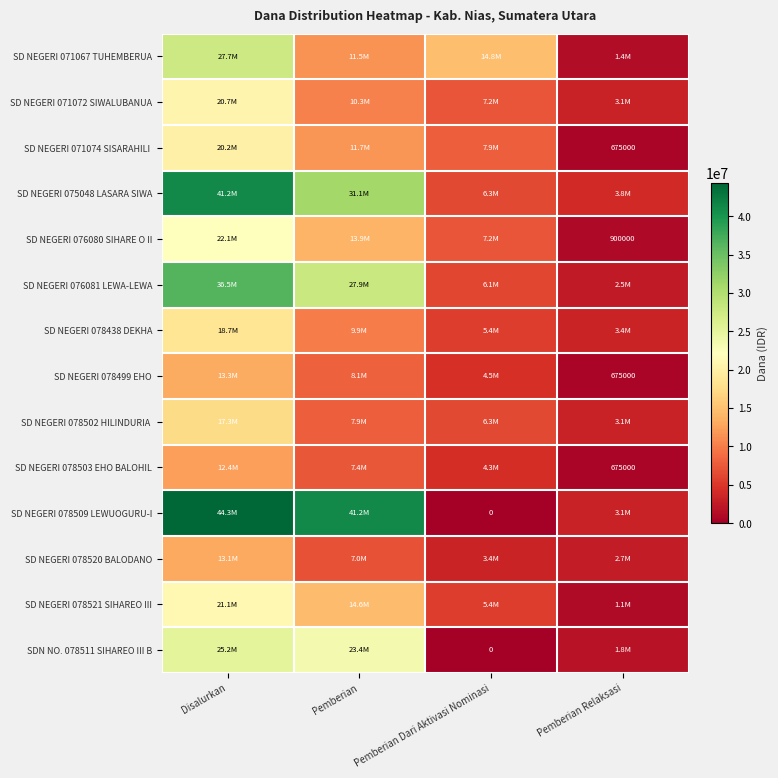

What is the difference between the SD NEGERI 076081 LEWA-LEWA values at Pemberian and Pemberian Dari Aktivasi Nominasi?

21825000